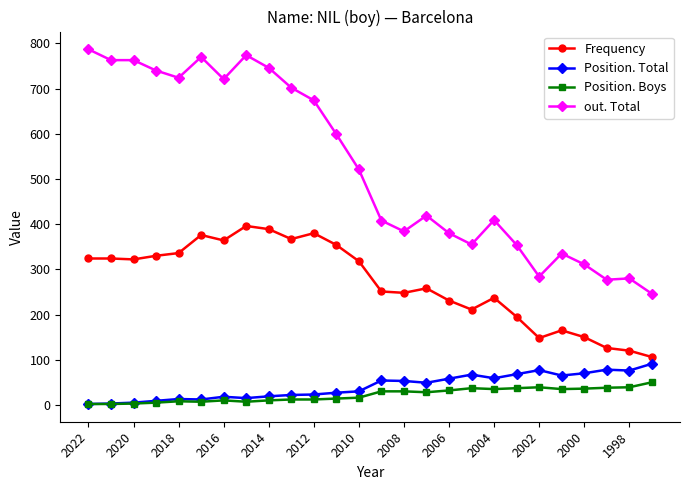

True or false: Position. Boys and out. Total intersect in this chart.

False